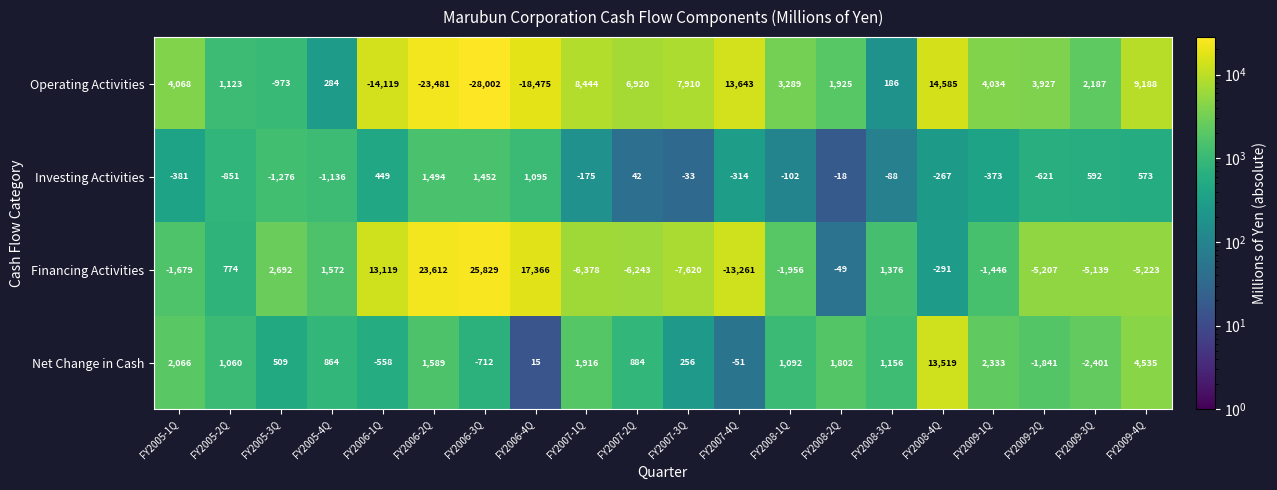

Is it true that Operating Activities equals 1844 at FY2009-4Q?

False